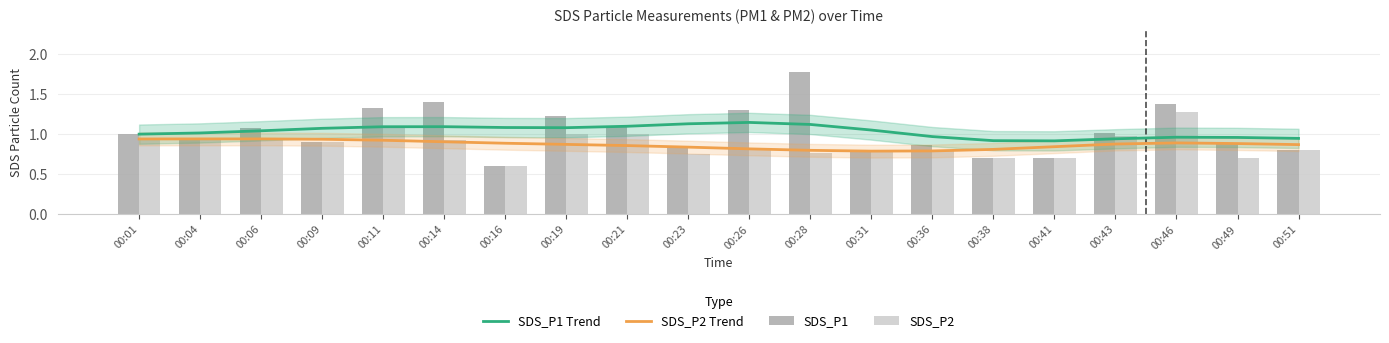

At which category is the sum across all series the highest?

00:46